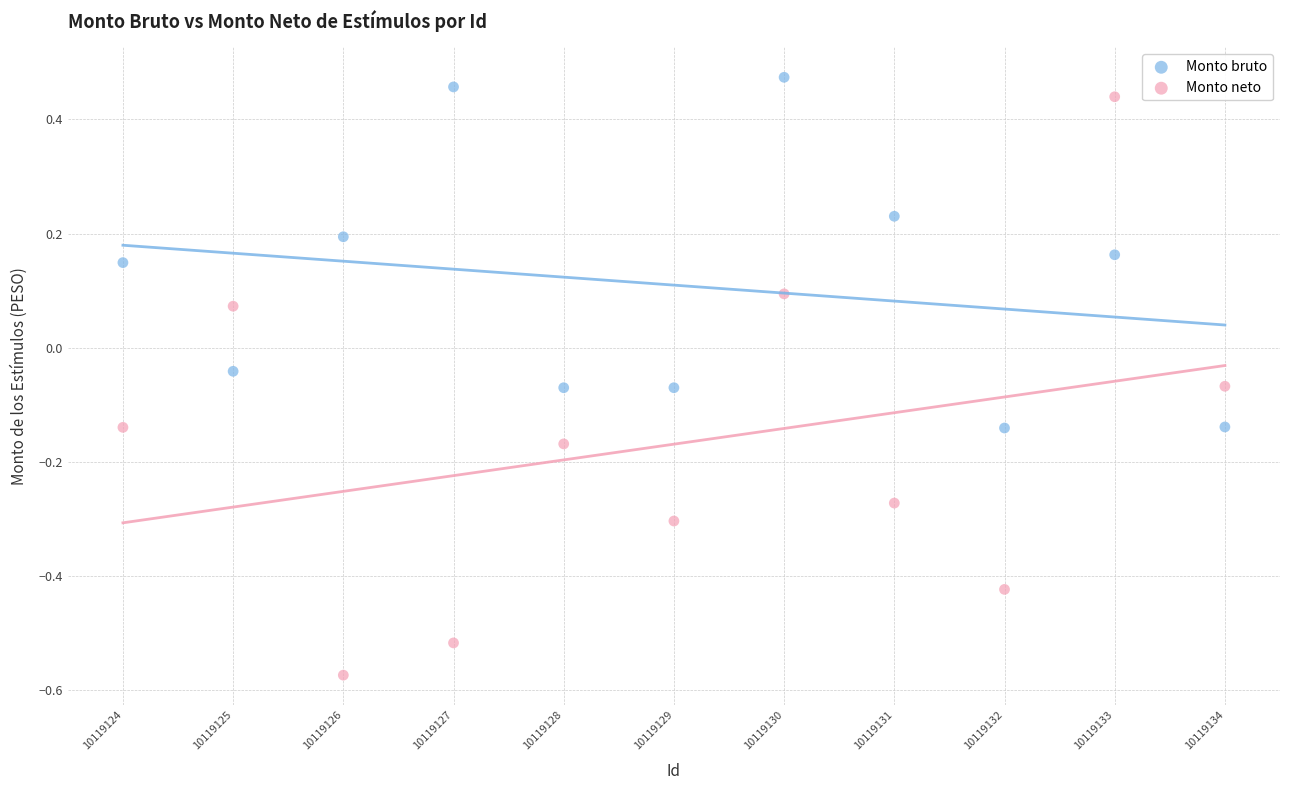

What are all the series names shown in the legend?

Monto bruto, Monto neto